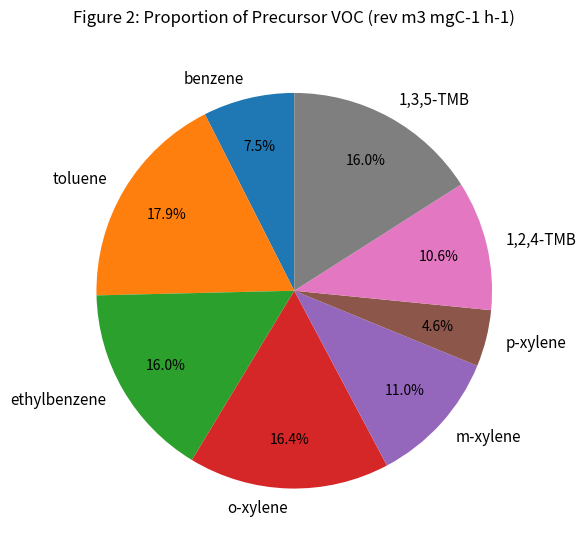

Which slice is the largest?

toluene